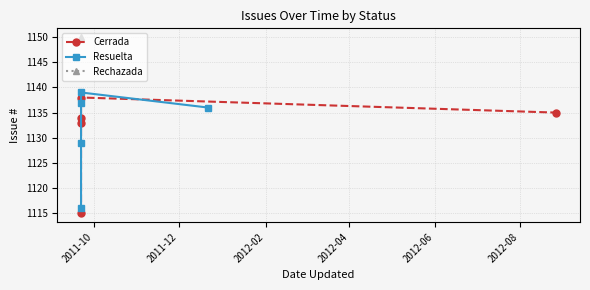

Where do Resuelta and Cerrada first cross each other?

2011-10 and 2011-12